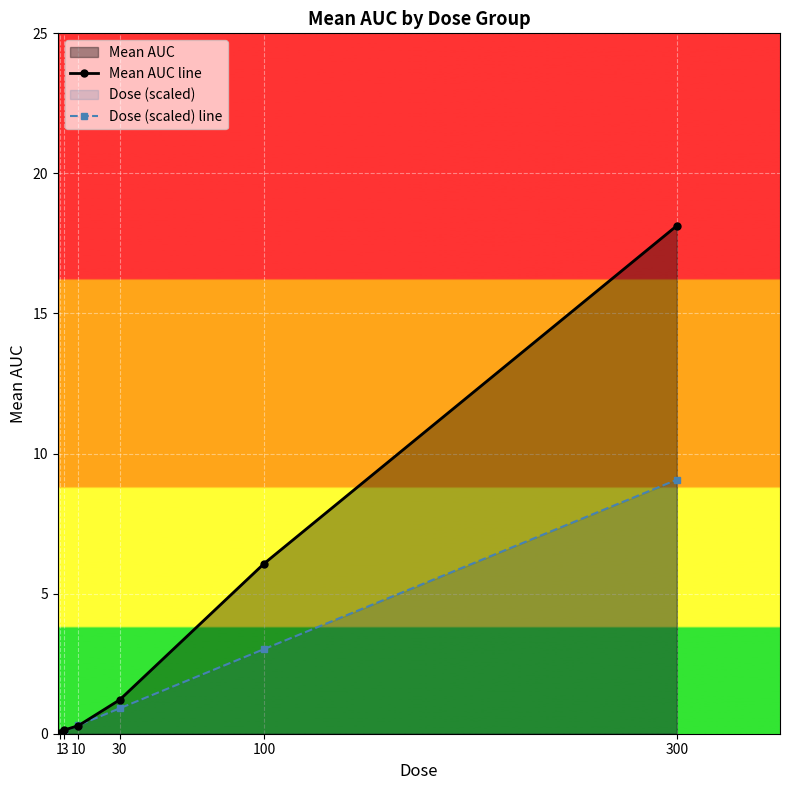

How many lines are shown in the chart?

2